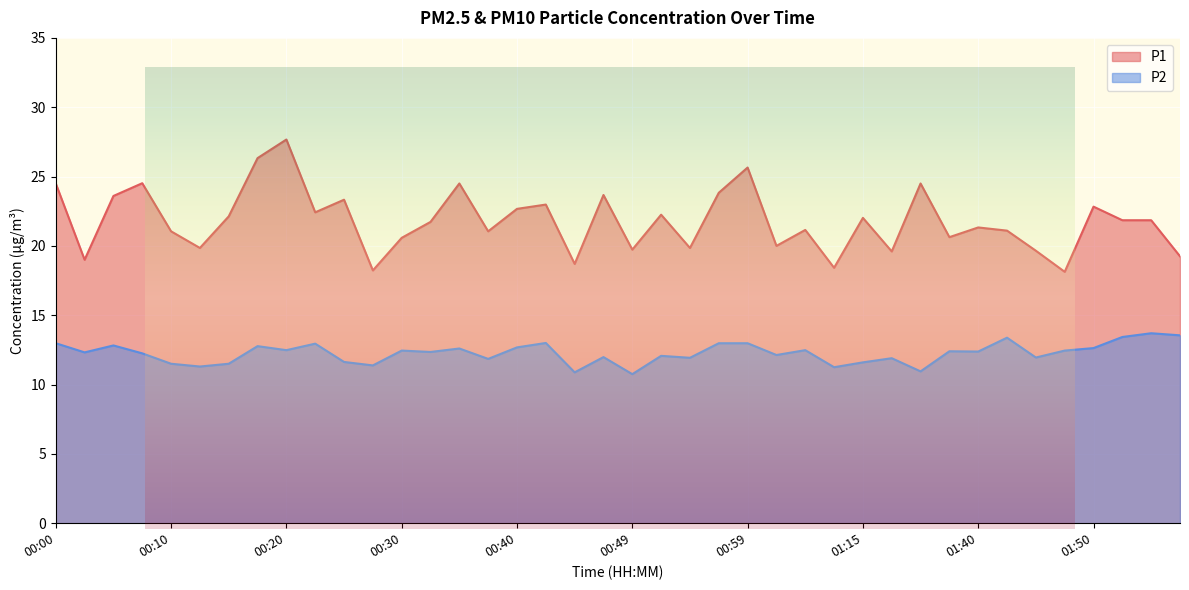

Between 00:08 and 00:59, which is larger?

00:59